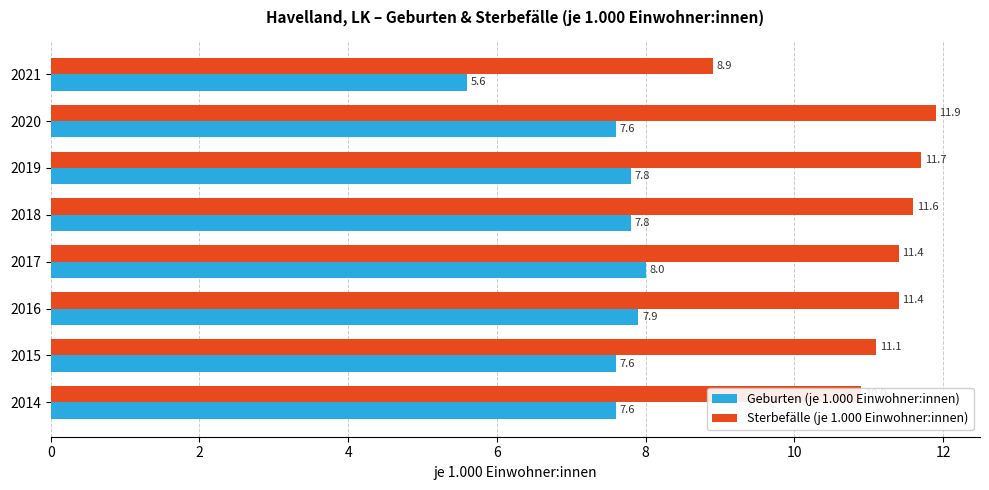

What is the sum of all Geburten (je 1.000 Einwohner:innen) values?

59.9